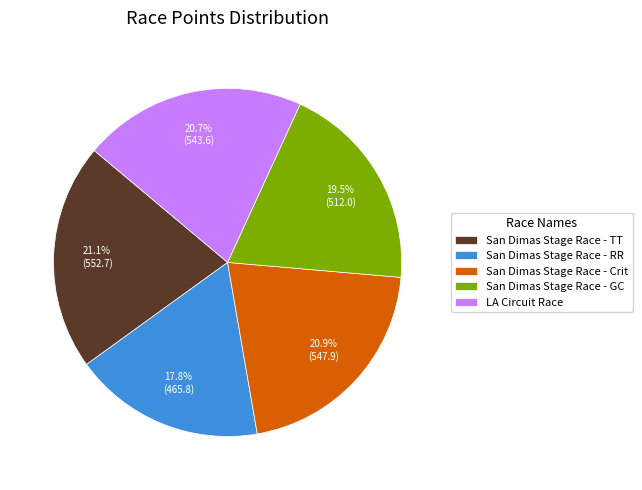

Count the number of slices in the pie.

5